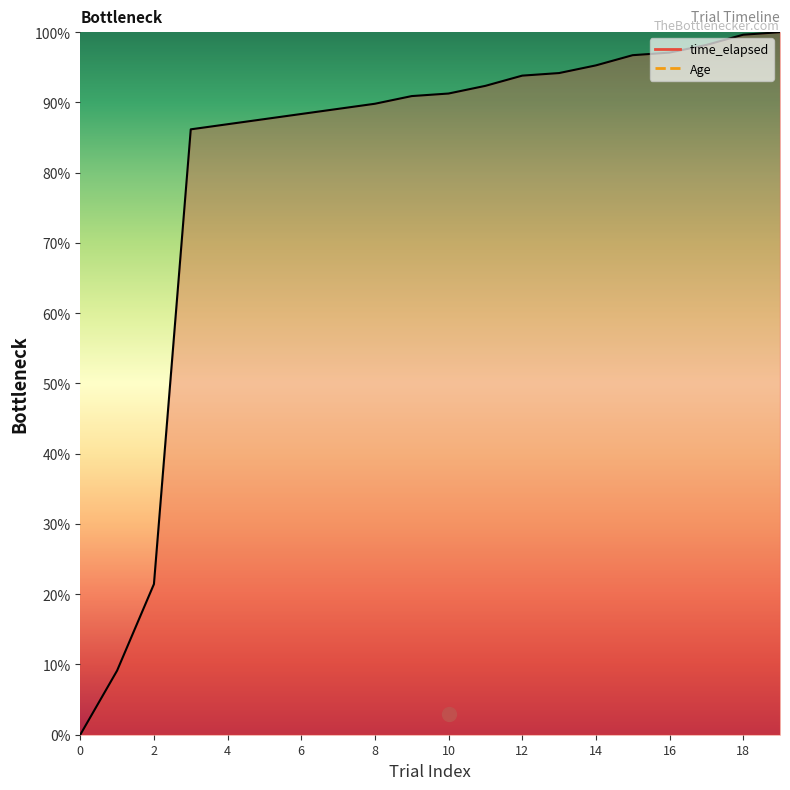

At which label does the data first exceed 91?

10